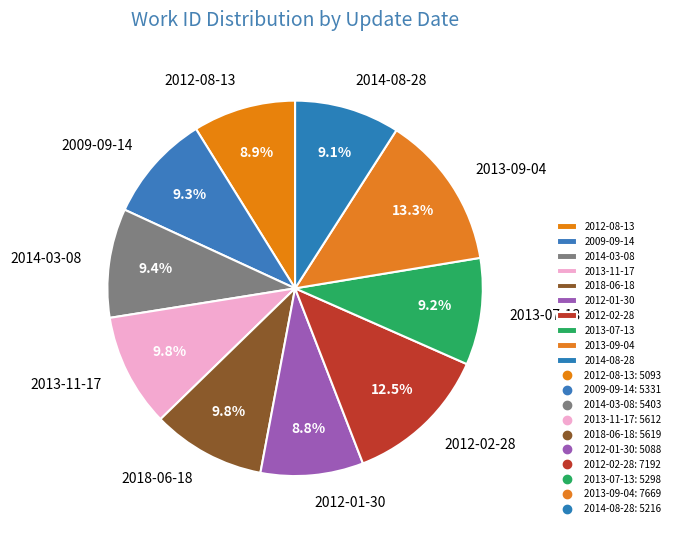

What percentage is the 2012-08-13 slice, to the nearest percent?

9%